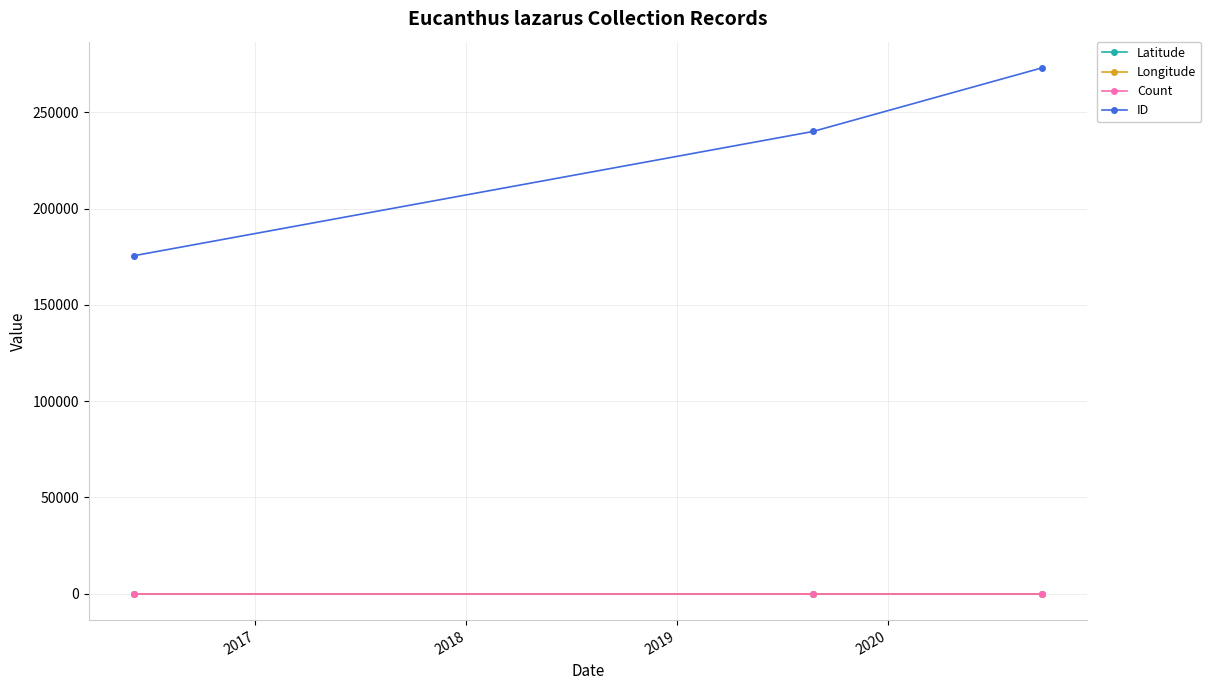

Is this an area chart (filled region under the line)?

No